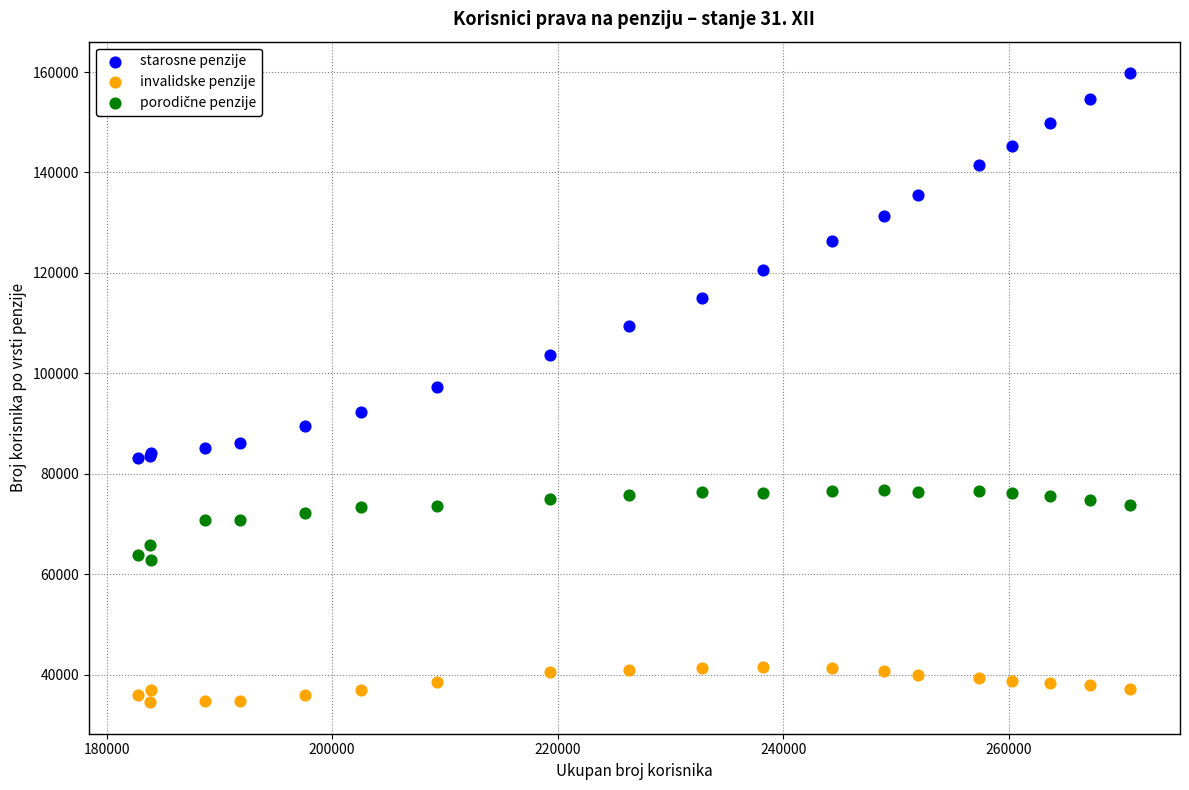

Which series reaches the minimum Y coordinate?

invalidske penzije